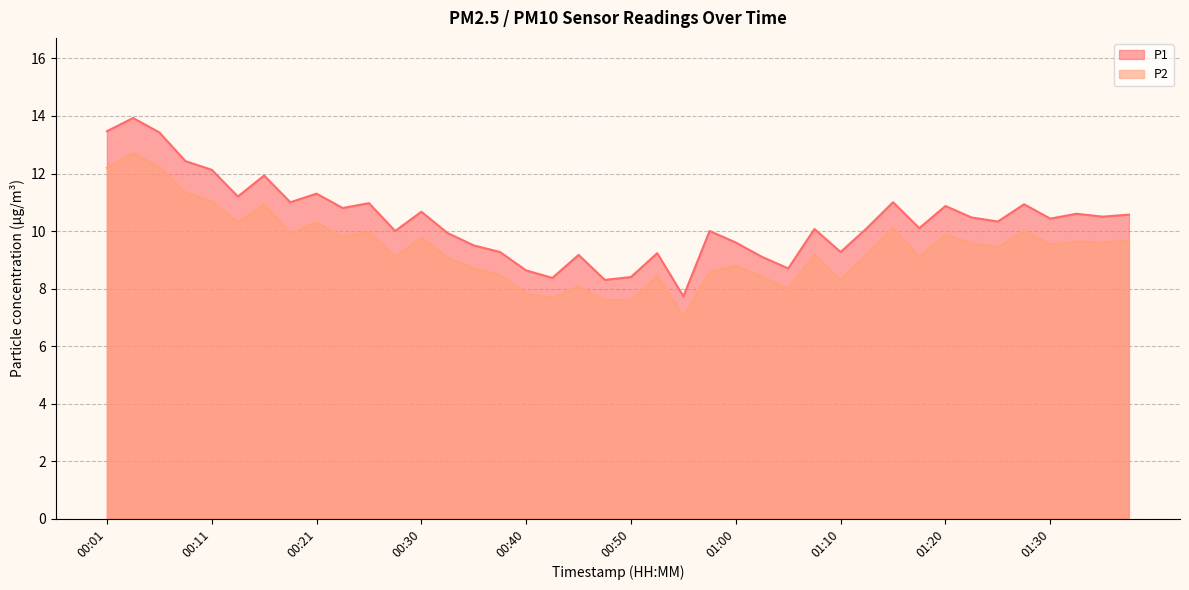

How many lines are shown in the chart?

2